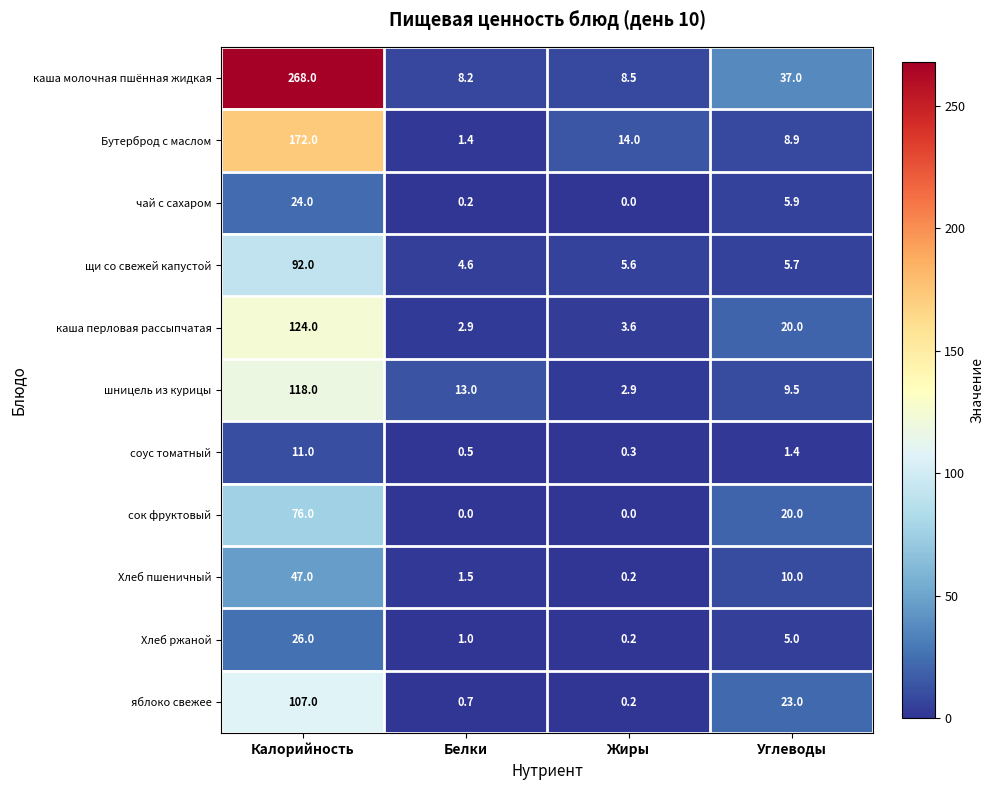

Which category has the highest value in the каша молочная пшённая жидкая series?

Калорийность